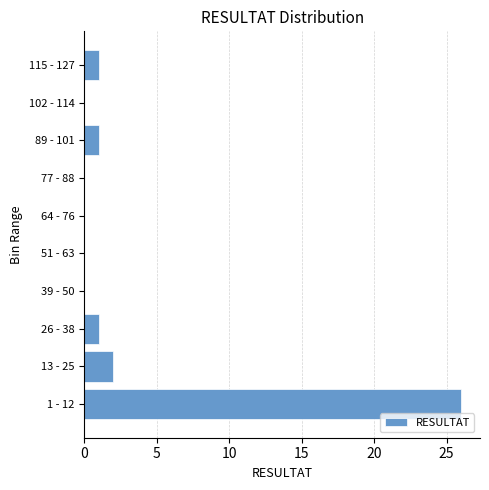

Reading top to bottom, transcribe all the data shown in this chart.

115 - 127=1	102 - 114=0	89 - 101=1	77 - 88=0	64 - 76=0	51 - 63=0	39 - 50=0	26 - 38=1	13 - 25=2	1 - 12=26